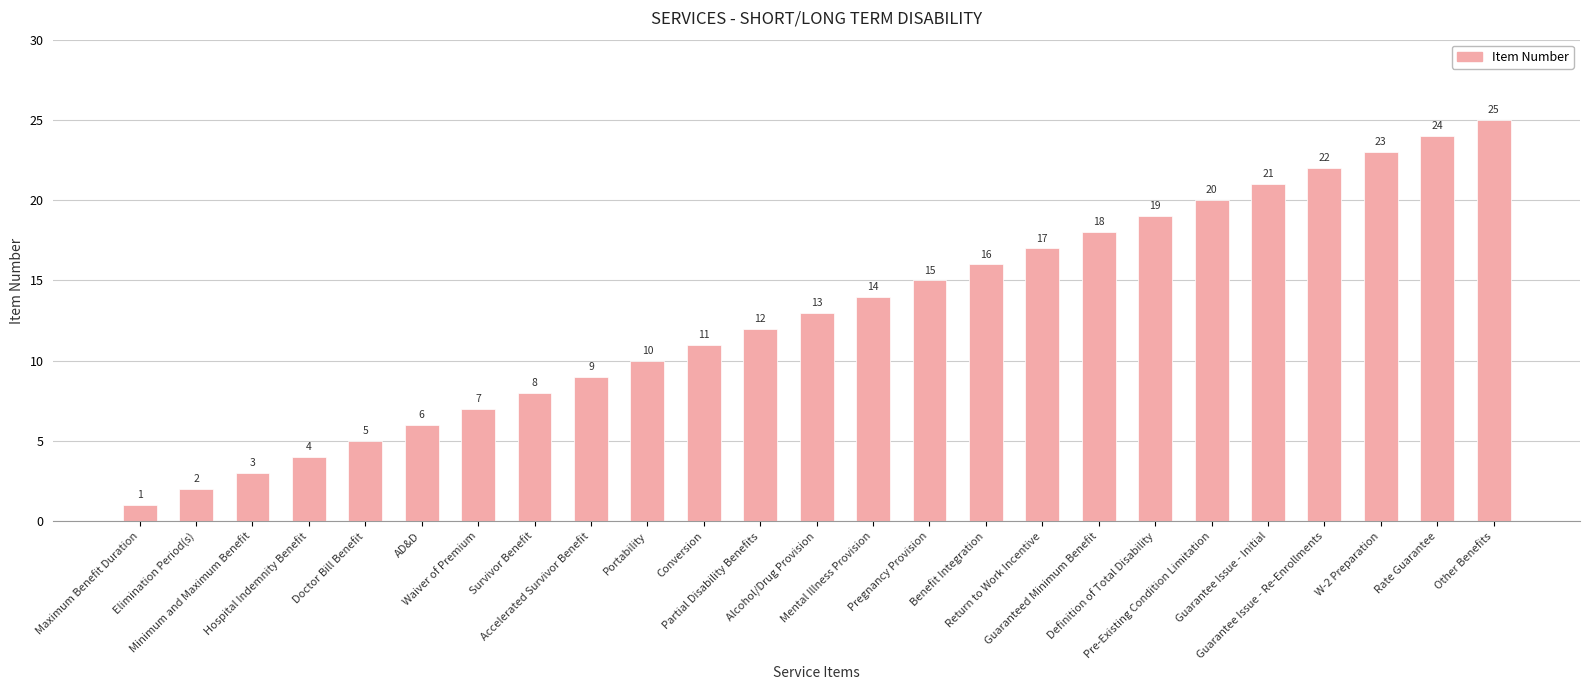

Reading left to right, what are all the values shown in this chart?

Maximum Benefit Duration=1	Elimination Period(s)=2	Minimum and Maximum Benefit=3	Hospital Indemnity Benefit=4	Doctor Bill Benefit=5	AD&D=6	Waiver of Premium=7	Survivor Benefit=8	Accelerated Survivor Benefit=9	Portability=10	Conversion=11	Partial Disability Benefits=12	Alcohol/Drug Provision=13	Mental Illness Provision=14	Pregnancy Provision=15	Benefit Integration=16	Return to Work Incentive=17	Guaranteed Minimum Benefit=18	Definition of Total Disability=19	Pre-Existing Condition Limitation=20	Guarantee Issue - Initial=21	Guarantee Issue - Re-Enrollments=22	W-2 Preparation=23	Rate Guarantee=24	Other Benefits=25